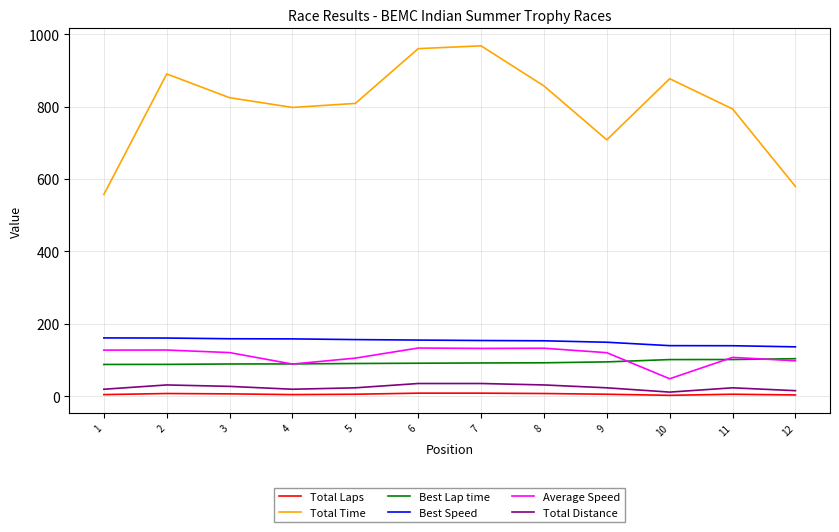

The value of Total Time at 4 is 797.6. True or false?

True